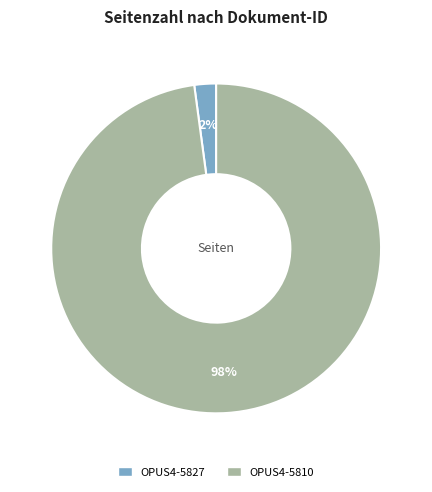

What percentage is the OPUS4-5810 slice, to the nearest percent?

98%